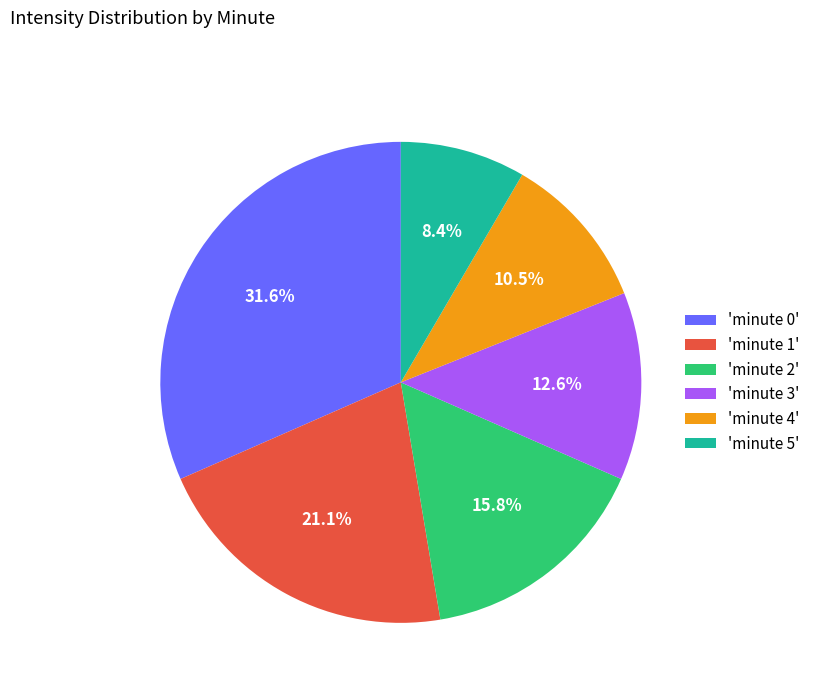

How many slices are in this pie chart?

6